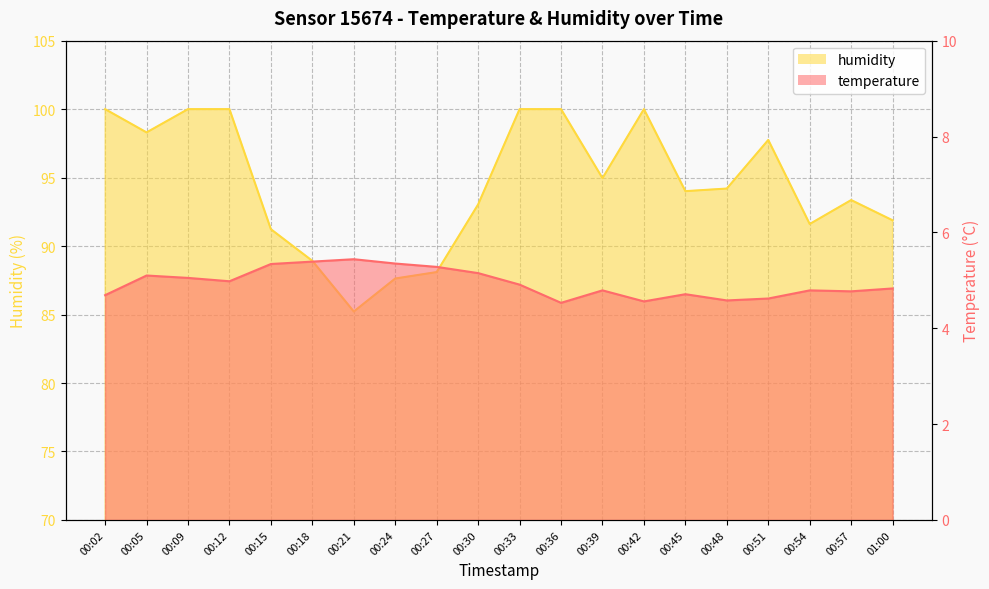

Which has a higher value, 00:18 or 01:00?

00:18